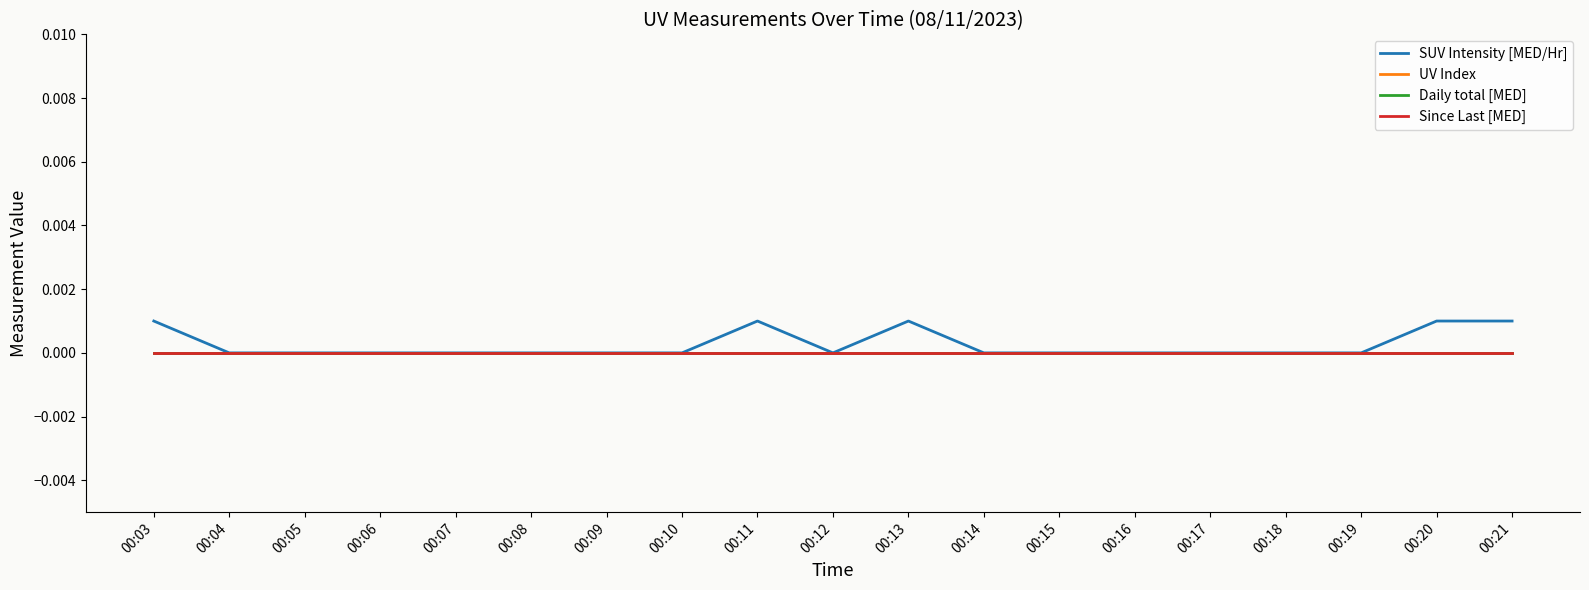

List the labels in order of Daily total [MED] value, smallest first.

00:03, 00:04, 00:05, 00:06, 00:07, 00:08, 00:09, 00:10, 00:11, 00:12, 00:13, 00:14, 00:15, 00:16, 00:17, 00:18, 00:19, 00:20, 00:21